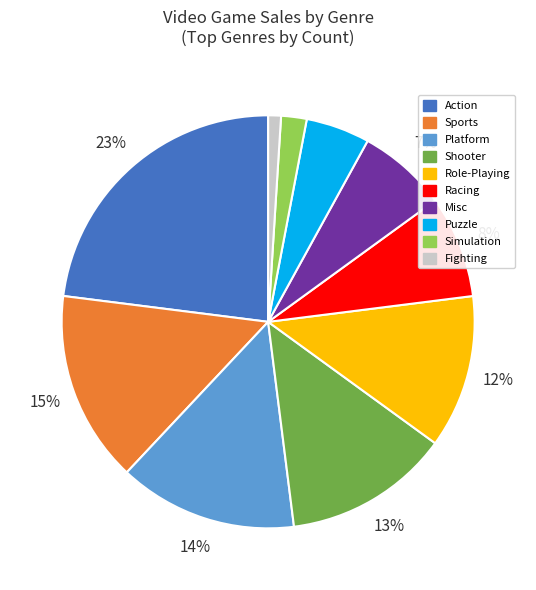

Does Fighting represent more than half of the total?

No